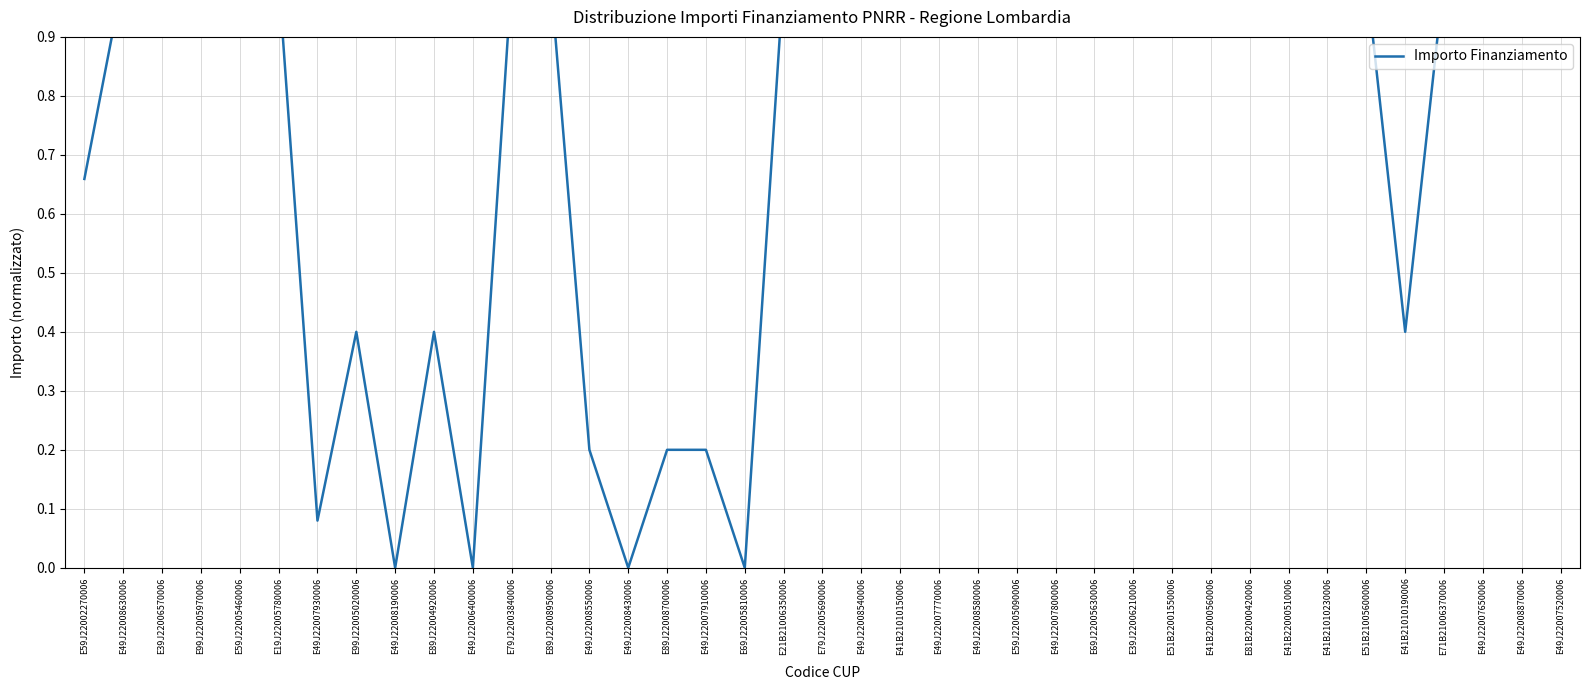

What is the label of the 29th point from the right?

E49J22006400006